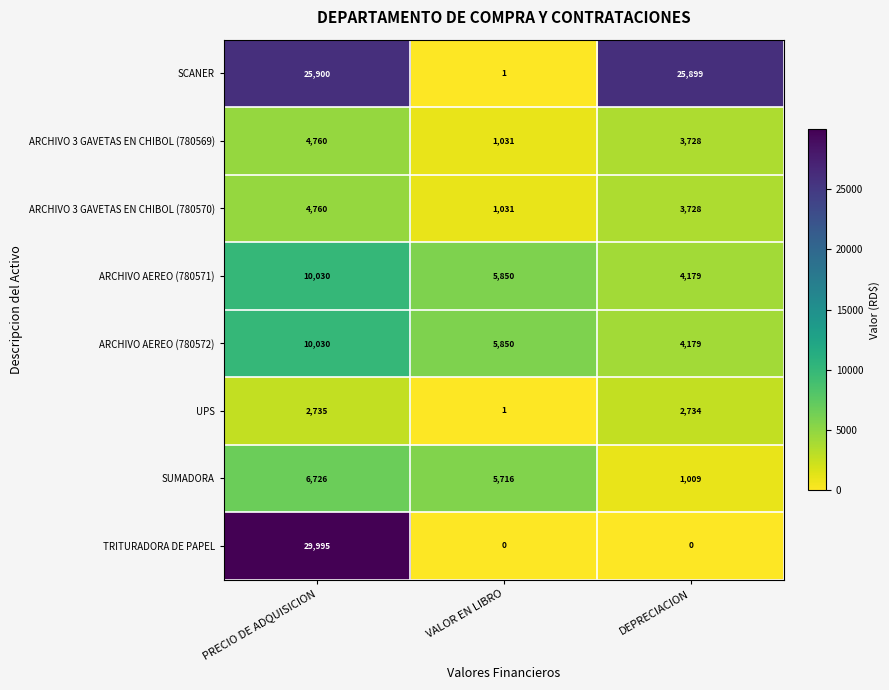

The value of ARCHIVO 3 GAVETAS EN CHIBOL (780570) at VALOR EN LIBRO is 1770. True or false?

False